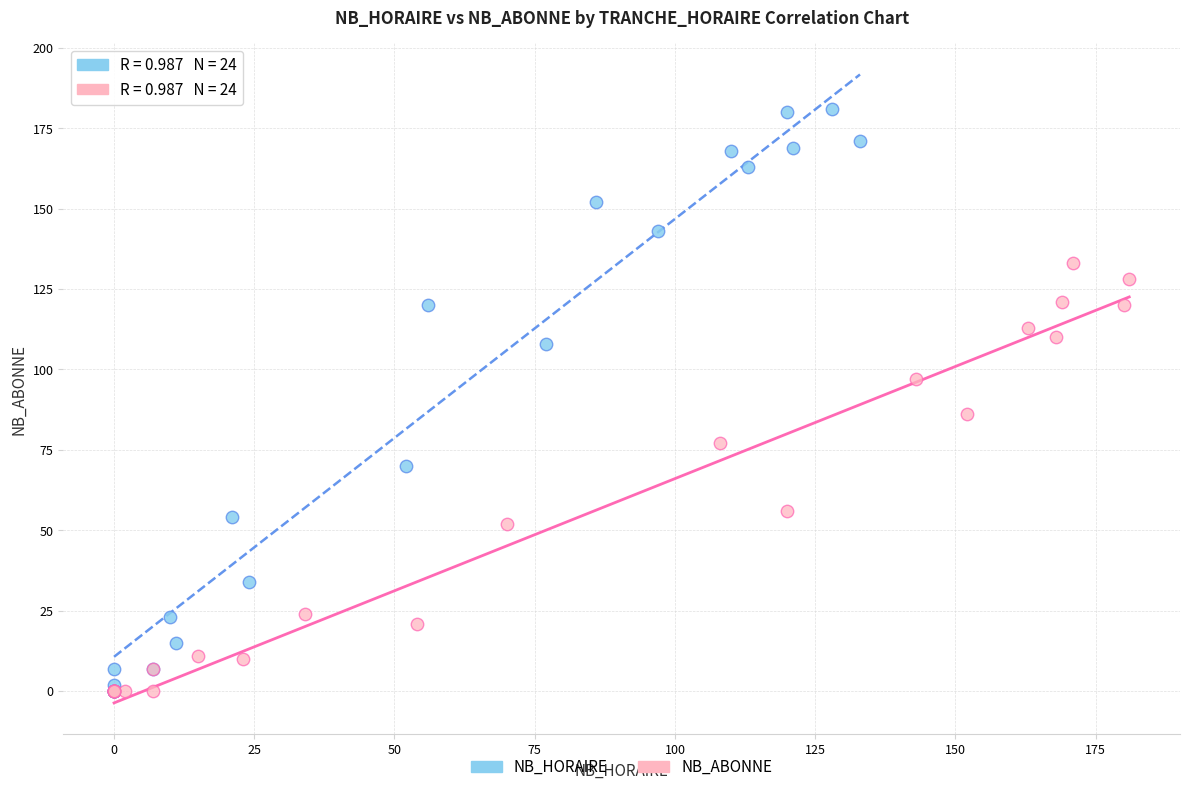

What are all the series names shown in the legend?

NB_HORAIRE, NB_ABONNE